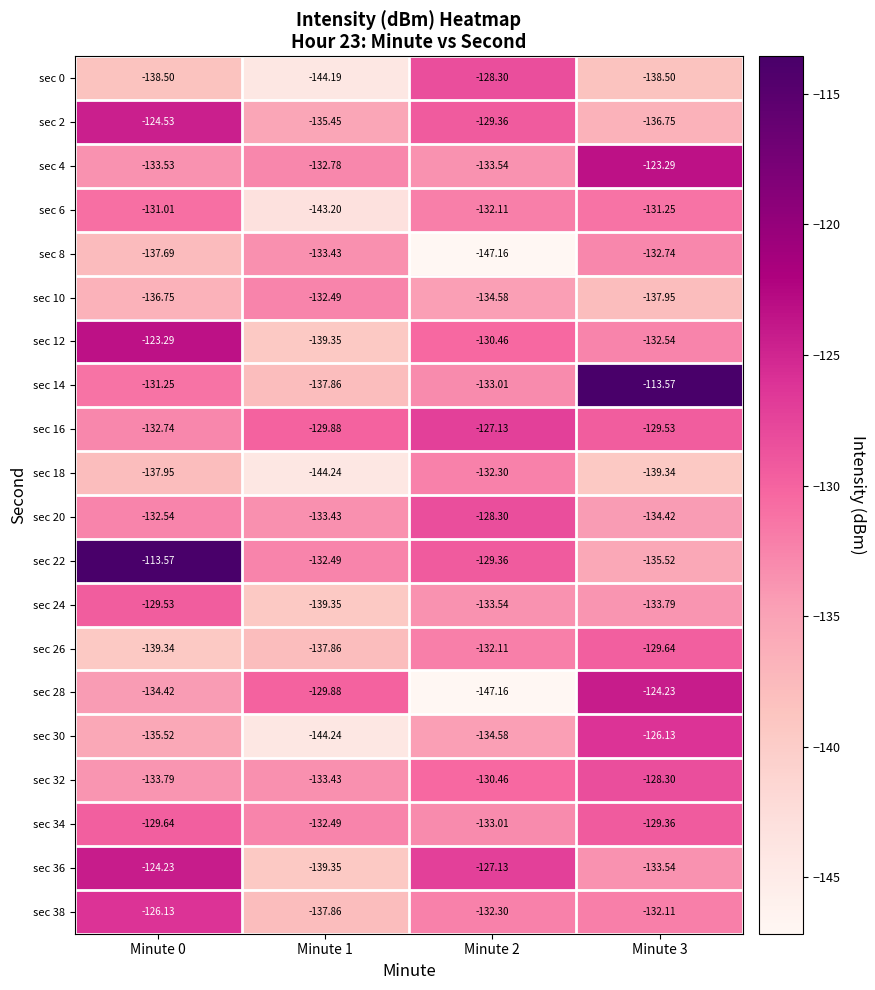

Is the value of sec 34 at Minute 2 greater than the value of sec 26 at Minute 2?

No